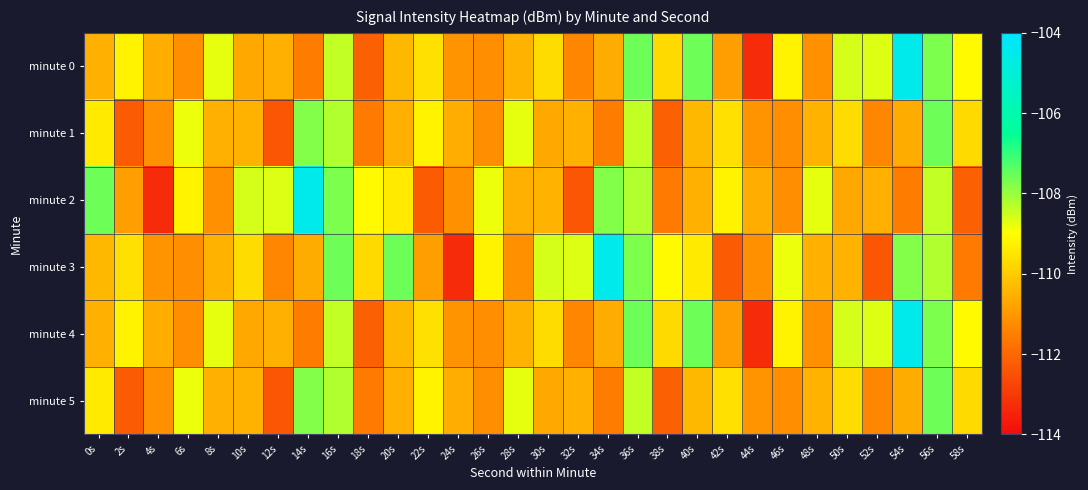

Reading left to right, extract all data points from this chart.

minute 0: 0s=-110.5	2s=-109.2	4s=-110.6	6s=-111.2	8s=-108.7	10s=-110.7	12s=-110.5	14s=-111.6	16s=-108.4	18s=-112.1	20s=-110.4	22s=-109.6	24s=-111.1	26s=-111.2	28s=-110.5	30s=-109.7	32s=-111.4	34s=-110.6	36s=-107.6	38s=-109.7	40s=-107.6	42s=-110.9	44s=-113.3	46s=-109.2	48s=-111.2	50s=-108.6	52s=-108.7	54s=-104.5	56s=-107.7	58s=-109.1
minute 1: 0s=-109.4	2s=-112.3	4s=-111.2	6s=-108.8	8s=-110.5	10s=-110.5	12s=-112.4	14s=-107.8	16s=-108.2	18s=-111.6	20s=-110.5	22s=-109.2	24s=-110.6	26s=-111.2	28s=-108.7	30s=-110.7	32s=-110.5	34s=-111.6	36s=-108.4	38s=-112.1	40s=-110.4	42s=-109.6	44s=-111.1	46s=-111.2	48s=-110.5	50s=-109.7	52s=-111.4	54s=-110.6	56s=-107.6	58s=-109.7
minute 2: 0s=-107.6	2s=-110.9	4s=-113.3	6s=-109.2	8s=-111.2	10s=-108.6	12s=-108.7	14s=-104.5	16s=-107.7	18s=-109.1	20s=-109.4	22s=-112.3	24s=-111.2	26s=-108.8	28s=-110.5	30s=-110.5	32s=-112.4	34s=-107.8	36s=-108.2	38s=-111.6	40s=-110.5	42s=-109.2	44s=-110.6	46s=-111.2	48s=-108.7	50s=-110.7	52s=-110.5	54s=-111.6	56s=-108.4	58s=-112.1
minute 3: 0s=-110.4	2s=-109.6	4s=-111.1	6s=-111.2	8s=-110.5	10s=-109.7	12s=-111.4	14s=-110.6	16s=-107.6	18s=-109.7	20s=-107.6	22s=-110.9	24s=-113.3	26s=-109.2	28s=-111.2	30s=-108.6	32s=-108.7	34s=-104.5	36s=-107.7	38s=-109.1	40s=-109.4	42s=-112.3	44s=-111.2	46s=-108.8	48s=-110.5	50s=-110.5	52s=-112.4	54s=-107.8	56s=-108.2	58s=-111.6
minute 4: 0s=-110.5	2s=-109.2	4s=-110.6	6s=-111.2	8s=-108.7	10s=-110.7	12s=-110.5	14s=-111.6	16s=-108.4	18s=-112.1	20s=-110.4	22s=-109.6	24s=-111.1	26s=-111.2	28s=-110.5	30s=-109.7	32s=-111.4	34s=-110.6	36s=-107.6	38s=-109.7	40s=-107.6	42s=-110.9	44s=-113.3	46s=-109.2	48s=-111.2	50s=-108.6	52s=-108.7	54s=-104.5	56s=-107.7	58s=-109.1
minute 5: 0s=-109.4	2s=-112.3	4s=-111.2	6s=-108.8	8s=-110.5	10s=-110.5	12s=-112.4	14s=-107.8	16s=-108.2	18s=-111.6	20s=-110.5	22s=-109.2	24s=-110.6	26s=-111.2	28s=-108.7	30s=-110.7	32s=-110.5	34s=-111.6	36s=-108.4	38s=-112.1	40s=-110.4	42s=-109.6	44s=-111.1	46s=-111.2	48s=-110.5	50s=-109.7	52s=-111.4	54s=-110.6	56s=-107.6	58s=-109.7